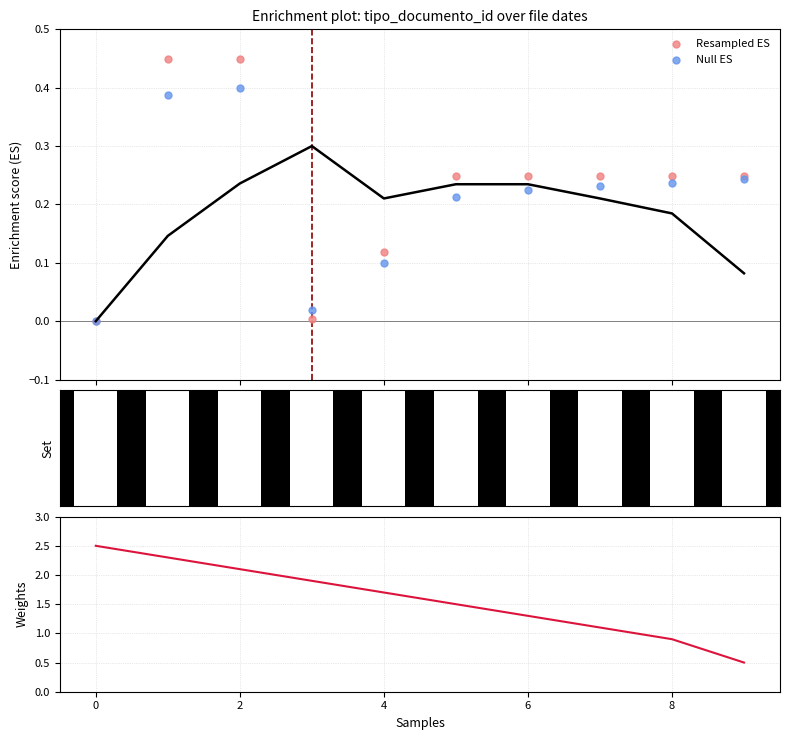

Which series contains the highest Y value?

tipo_documento_id